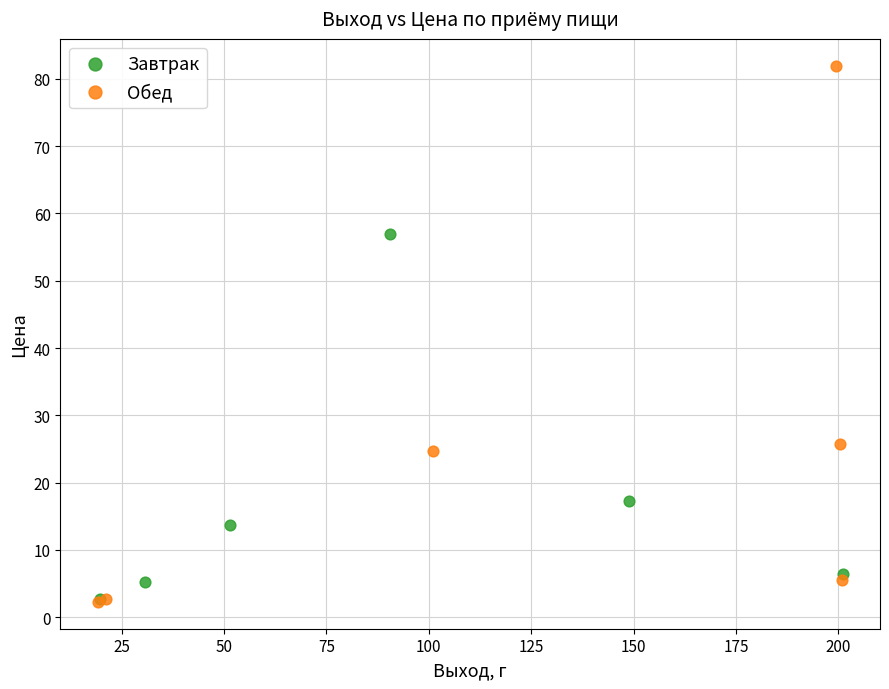

Which series has the widest spread of Y values?

Обед